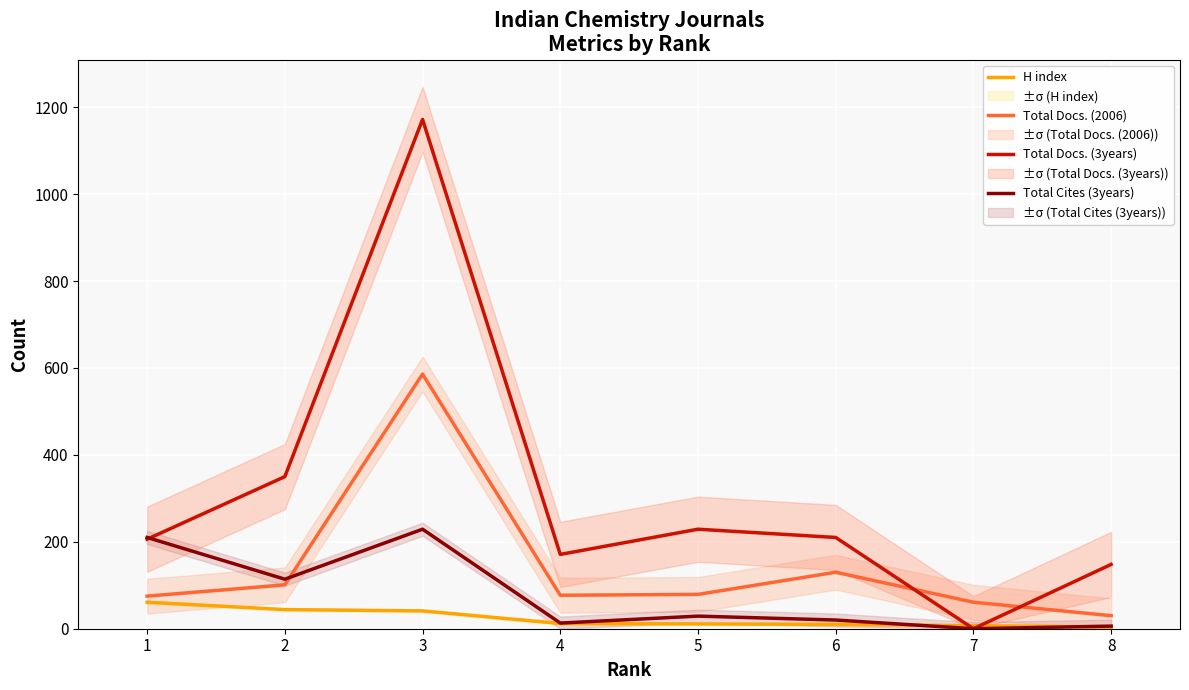

Which series has the largest total across all categories?

Total Docs. (3years)